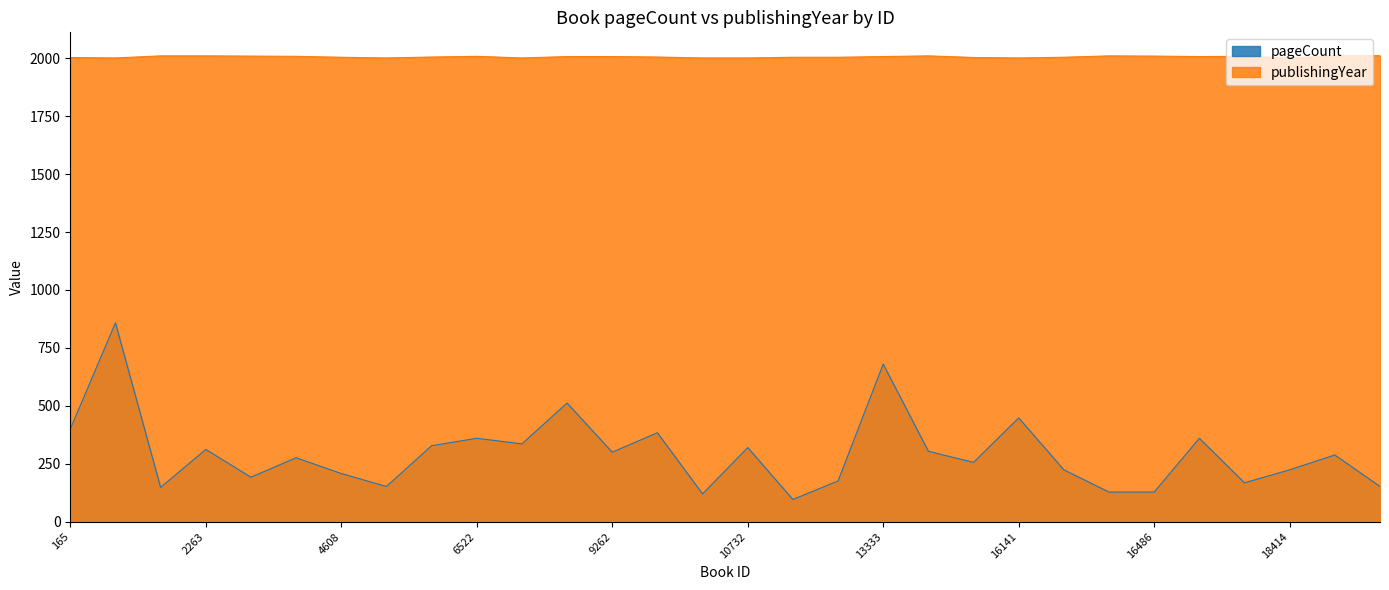

Reading left to right, list all the values displayed in this chart.

pageCount: 400	858	148	312	192	276	208	152	328	360	336	512	300	384	120	320	96	176	680	304	256	448	224	128	128	360	168	224	288	152
publishingYear: 2003	2001	2010	2010	2009	2008	2004	2001	2005	2008	2001	2007	2007	2005	2001	2001	2004	2004	2007	2010	2003	2001	2004	2010	2009	2007	2008	2001	2010	2011